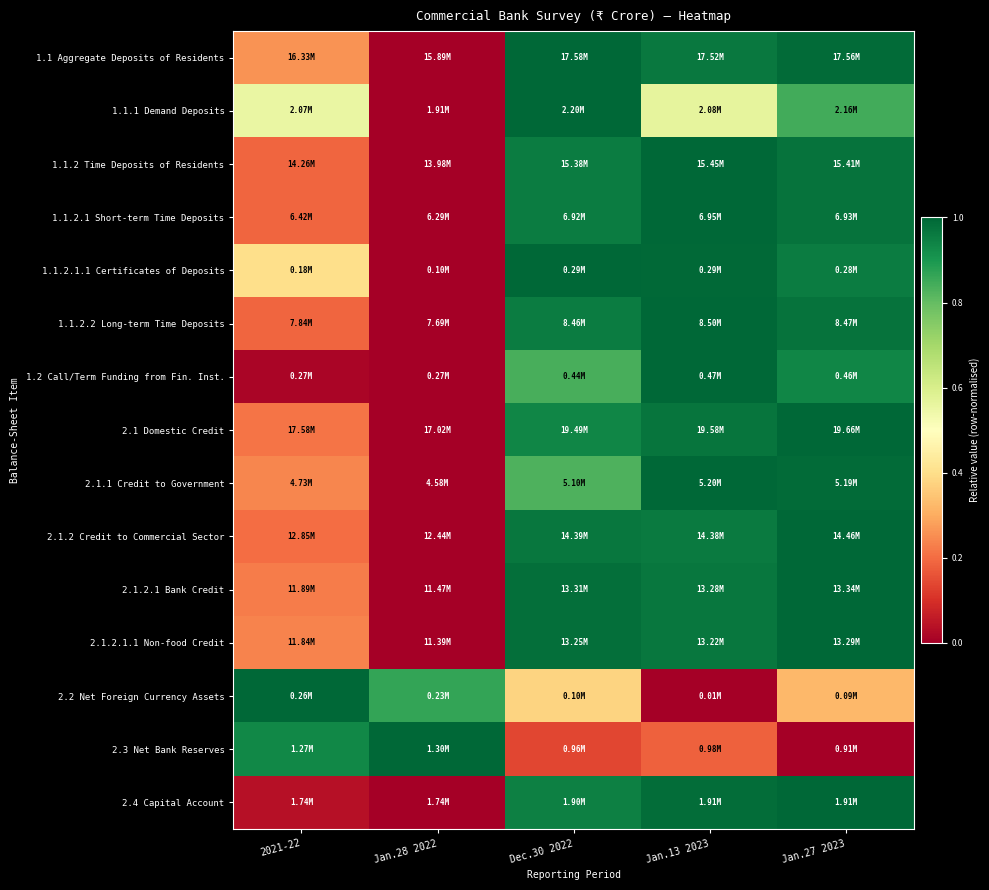

Which label corresponds to the largest value in the chart?

Dec.30 2022